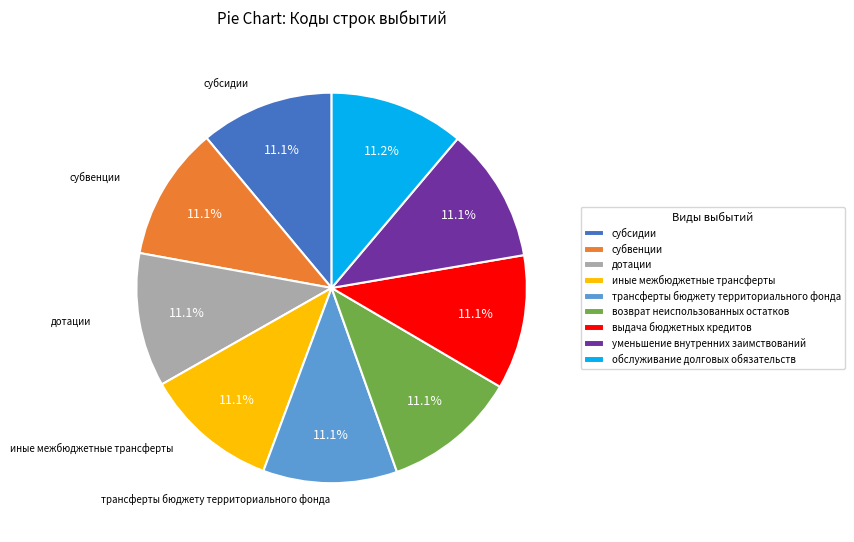

What percentage is NOT represented by уменьшение внутренних заимствований?

88.9%